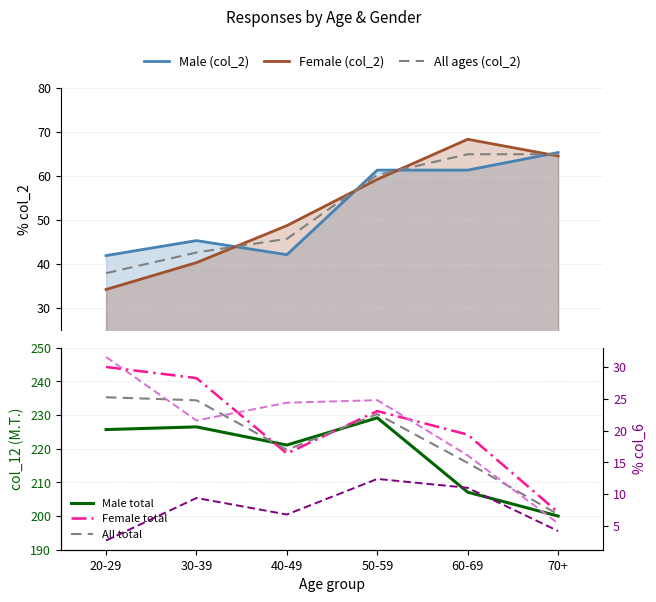

What is the lowest value of the All ages (col_2) series?

37.9